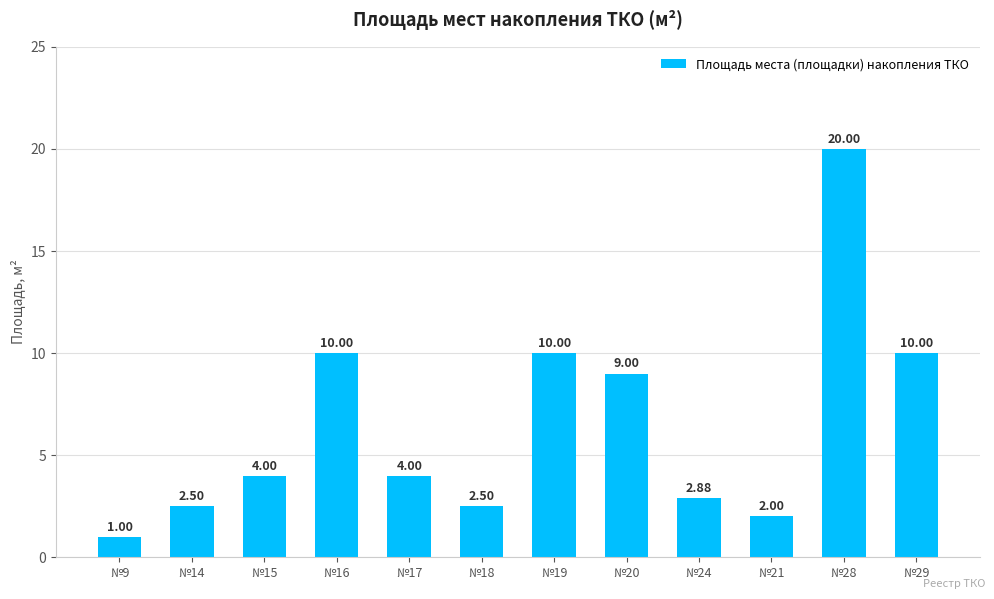

What is the difference between the second highest and second lowest values?

8.0